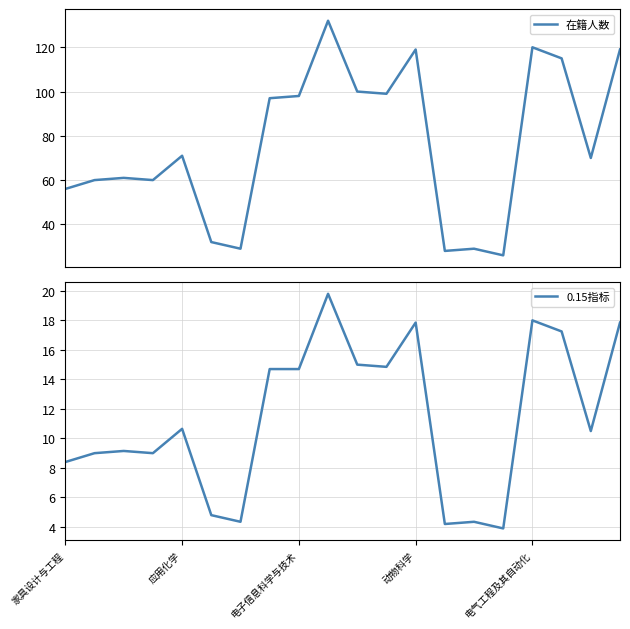

How many distinct data groups are displayed?

2